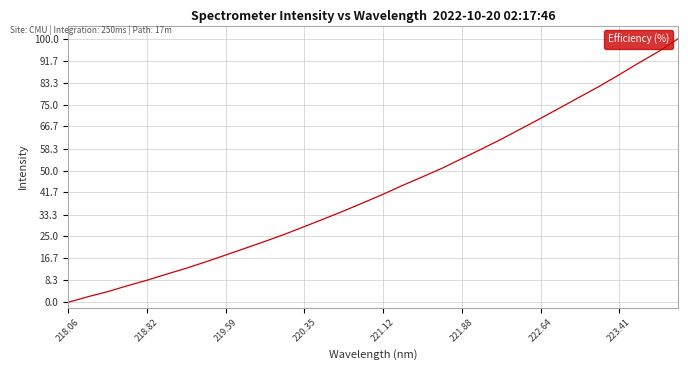

Is this an area chart (filled region under the line)?

No